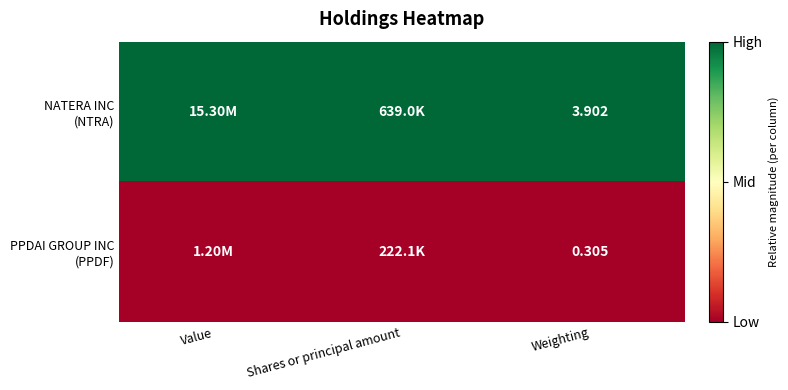

Rank the series at Shares or principal amount from lowest to highest value.

PPDAI GROUP INC (PPDF), NATERA INC (NTRA)